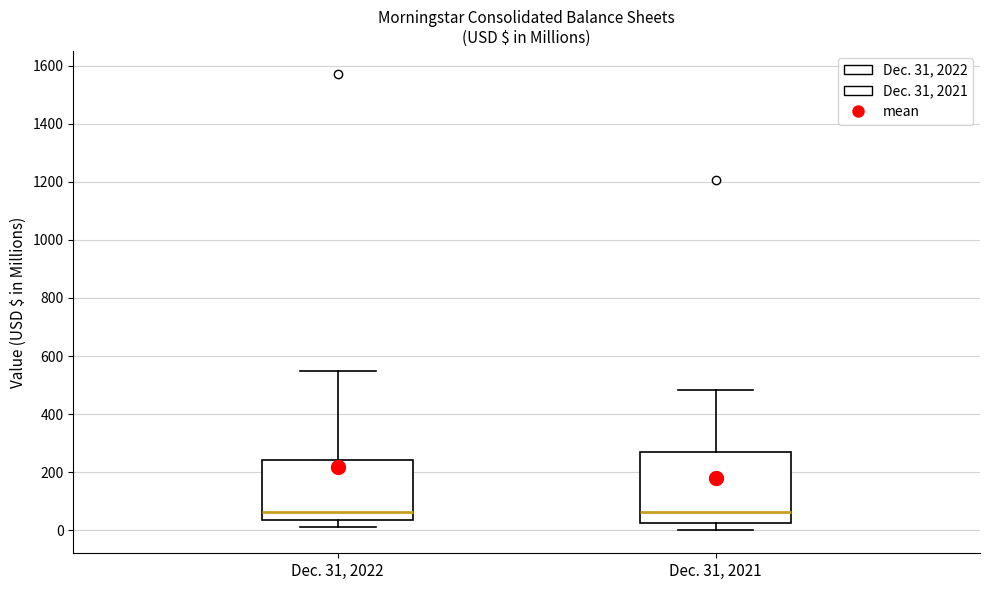

Comparing the boxes themselves (not the whiskers), which one is the tallest?

Dec. 31, 2021